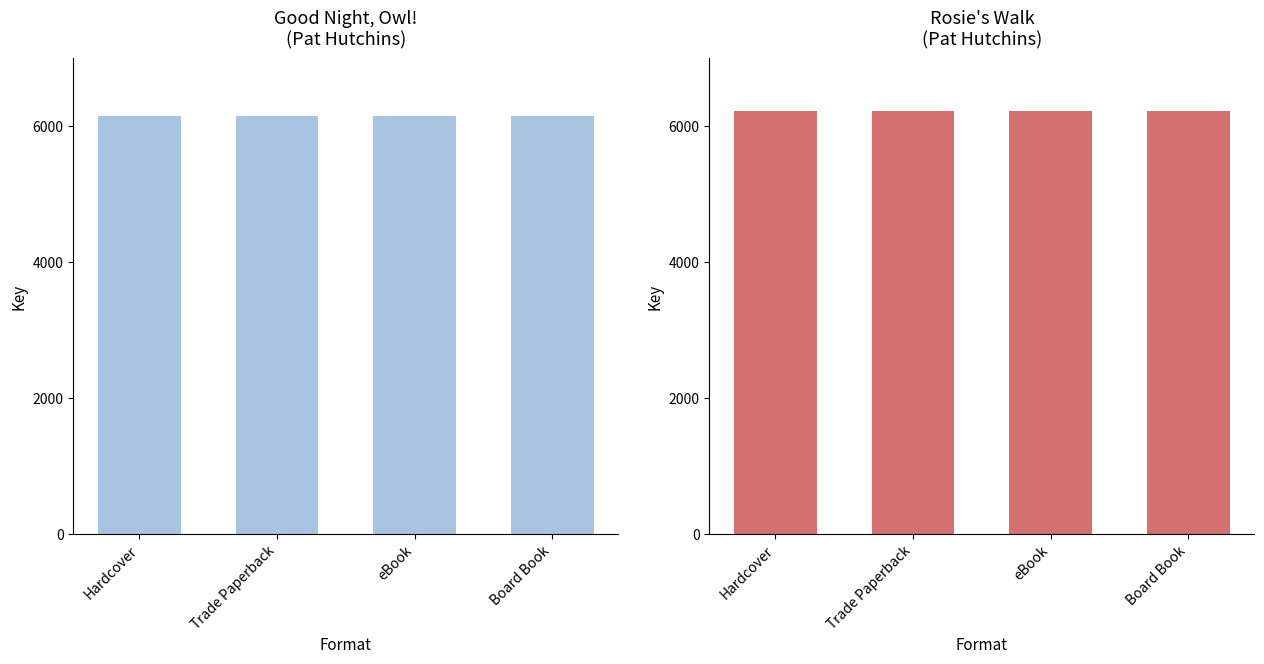

True or false: Rosie's Walk has a value of 10244 at eBook.

False